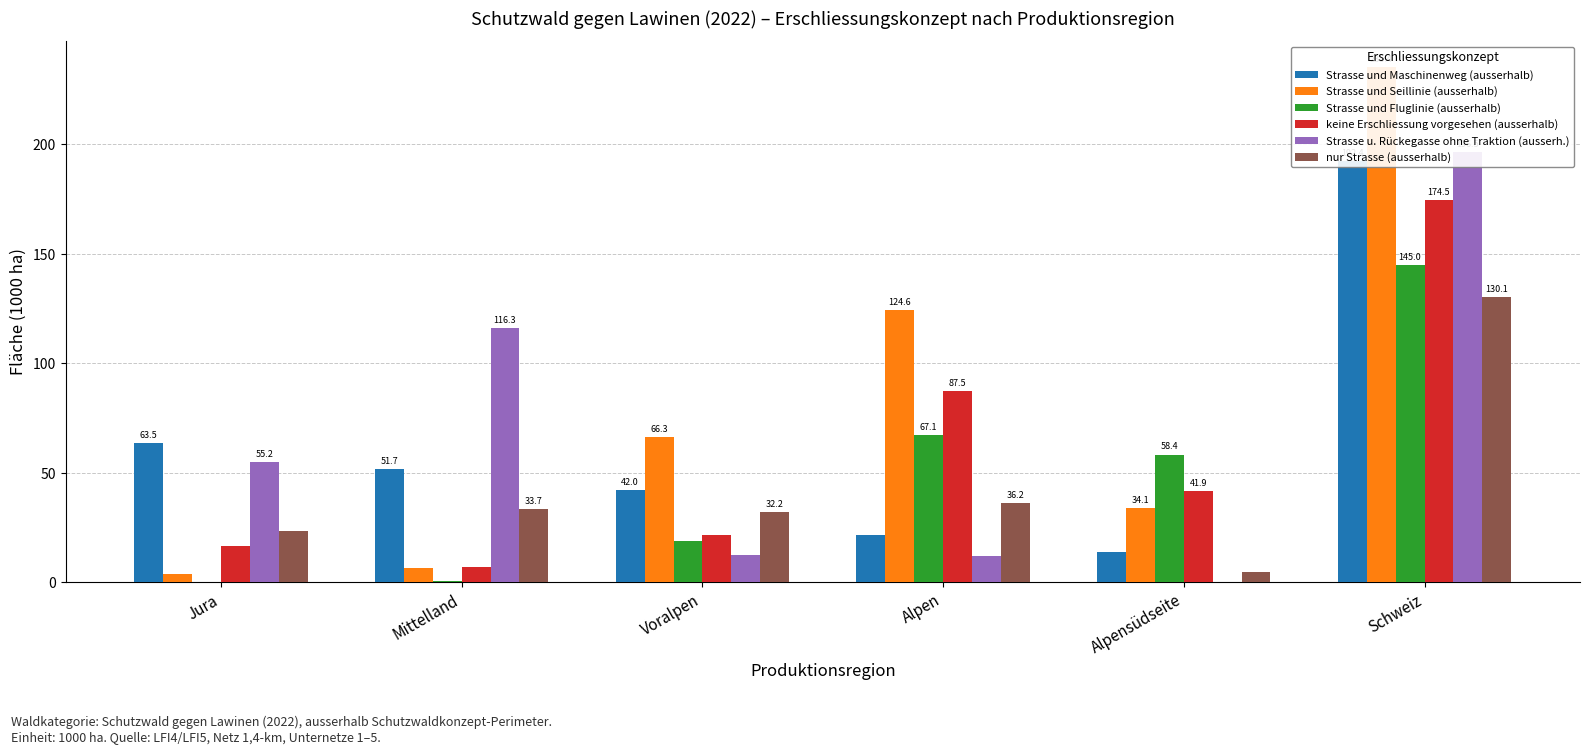

Does the chart contain stacked bars?

No